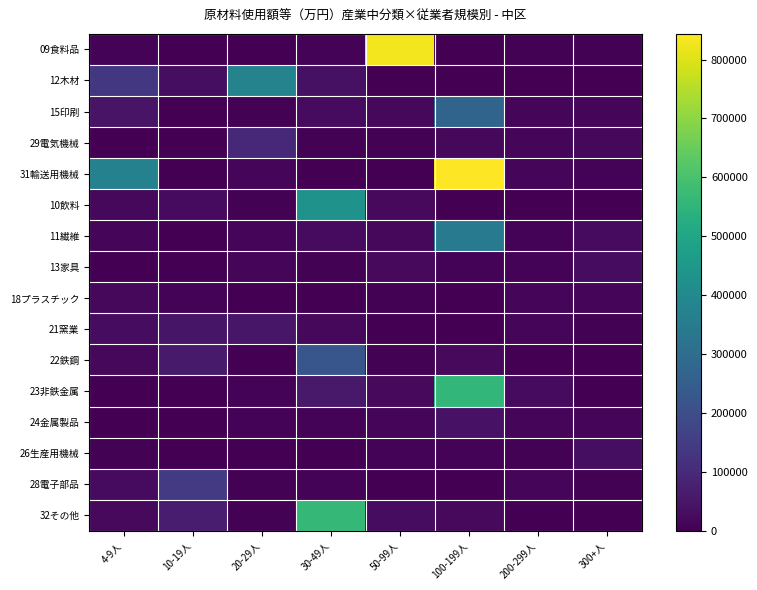

Which series has the largest total across all categories?

31輸送用機械